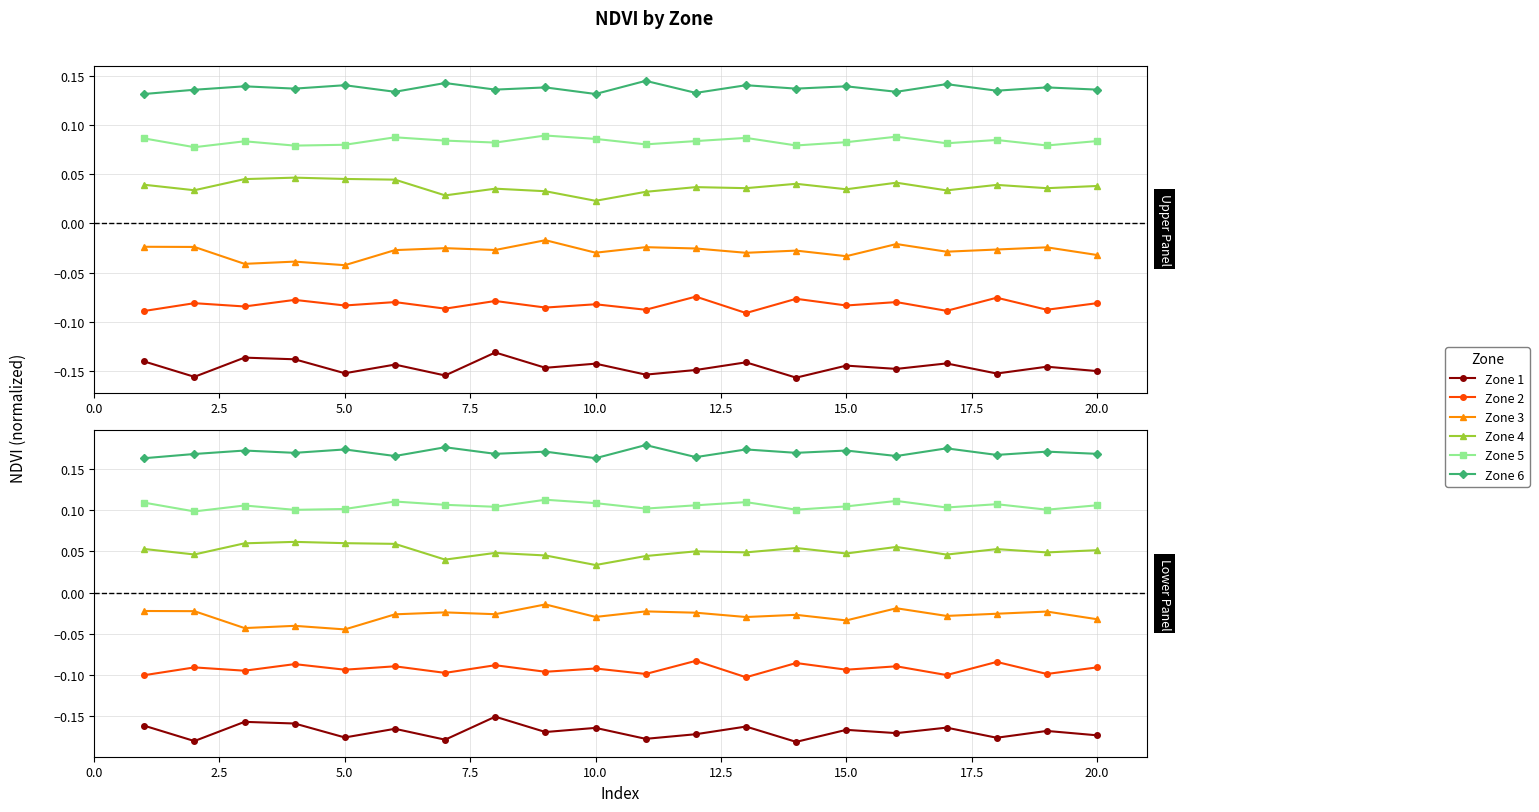

Is the value of Zone 3 at 10 greater than the value of Zone 5 at 10?

No